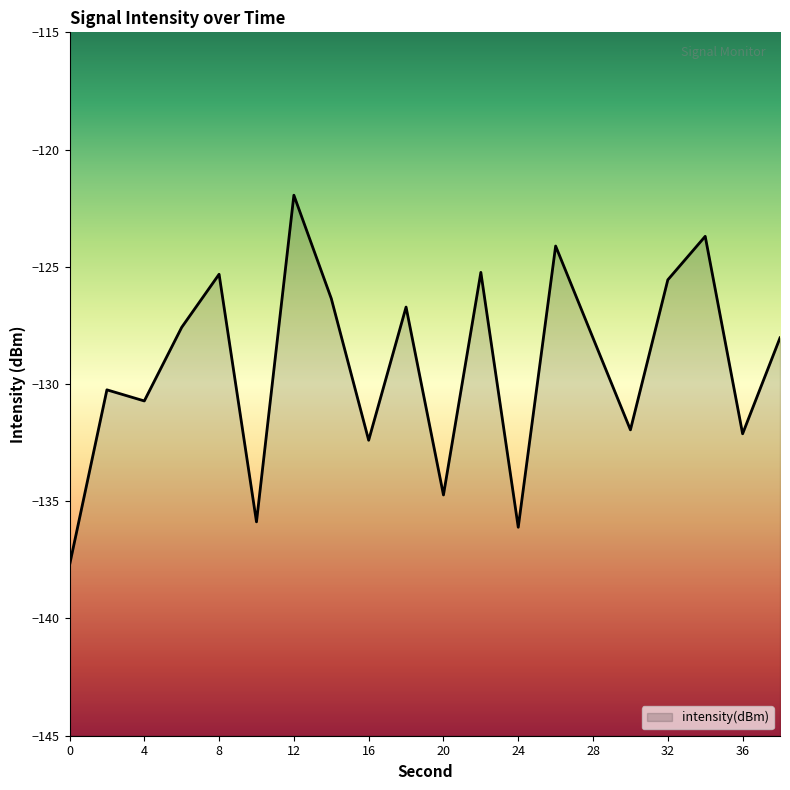

Between 16 and 4, which is larger?

4